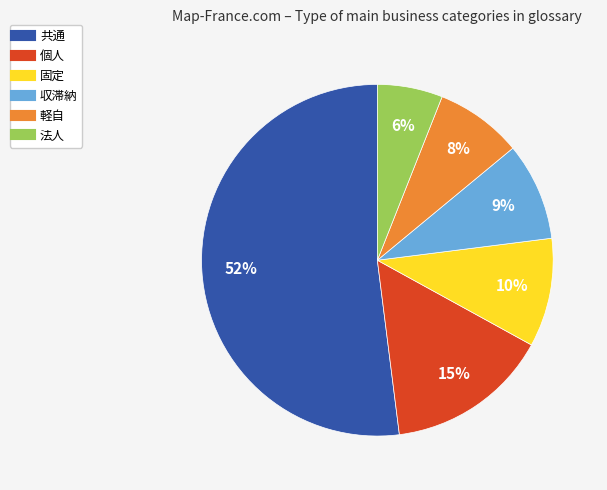

Which slice is the smallest?

法人